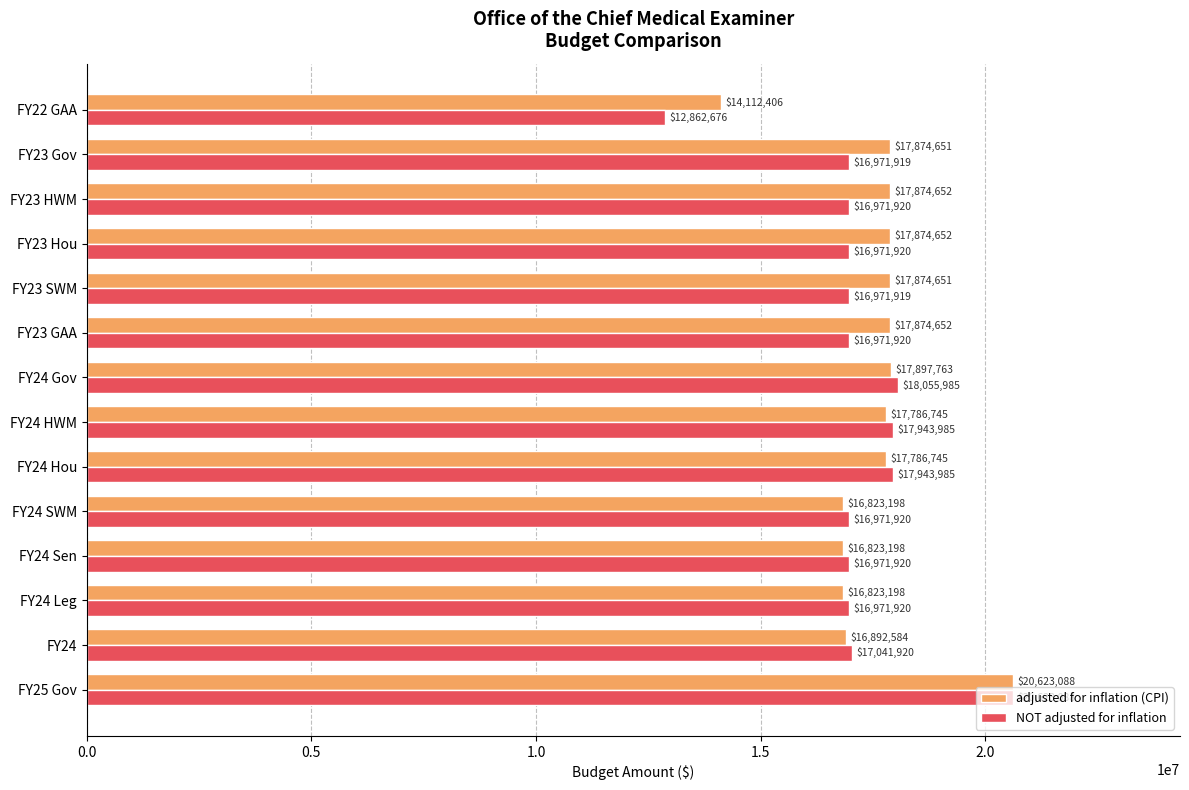

Rank the series at FY24 Sen from highest to lowest value.

NOT adjusted for inflation, adjusted for inflation (CPI)